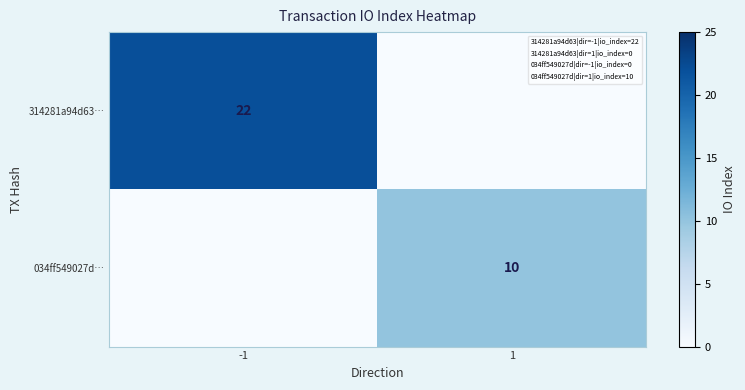

The value of 314281a94d63… at -1 is 11. True or false?

False